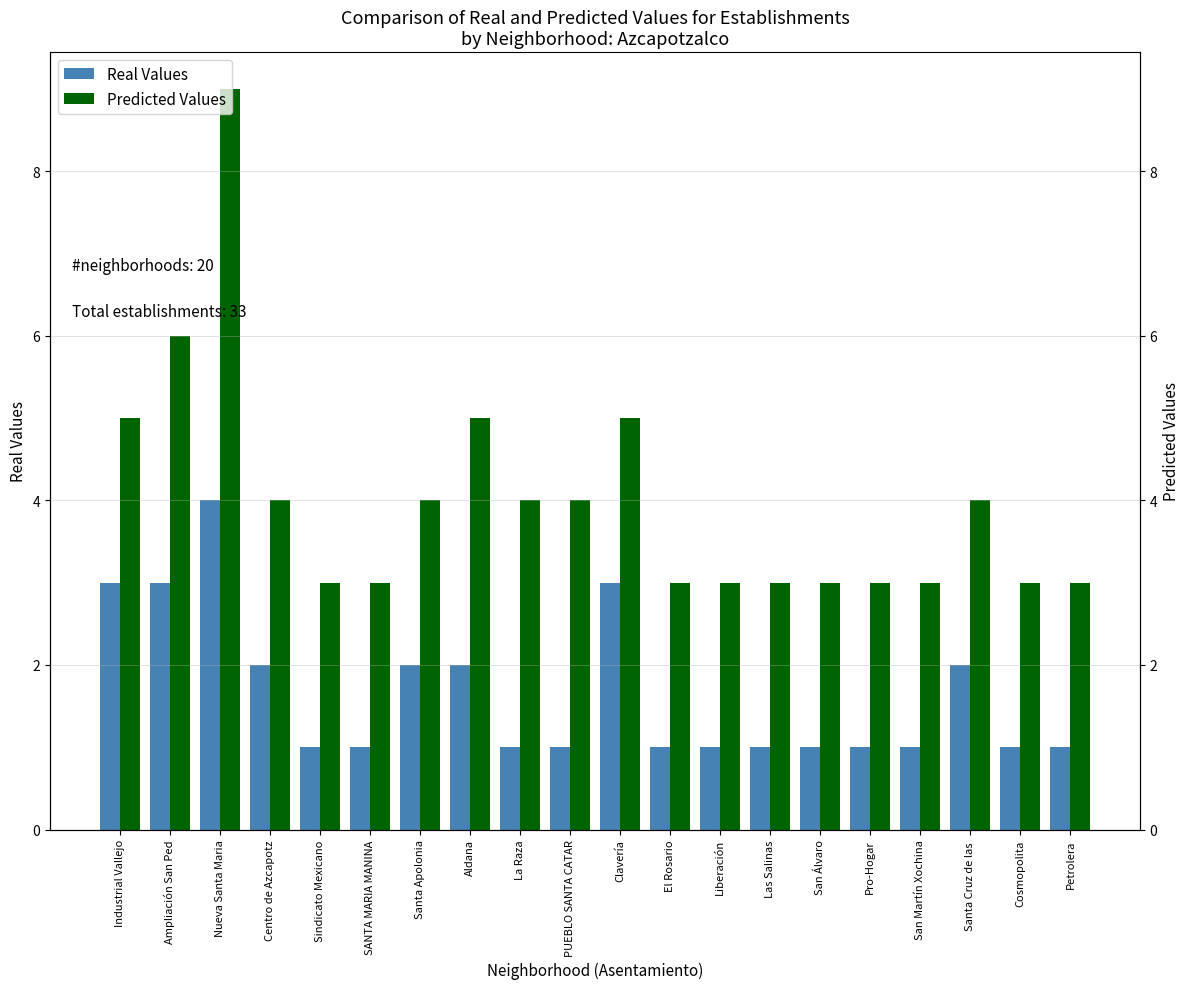

Which series has the largest range (max minus min)?

Predicted Values